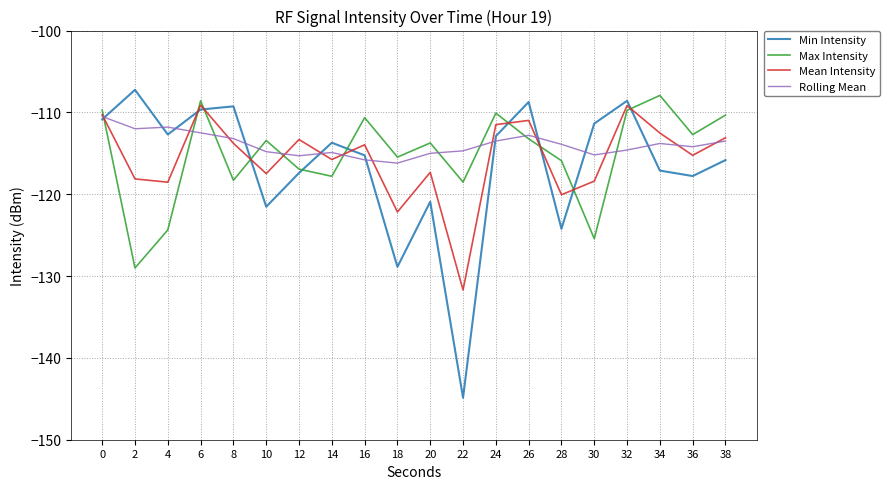

Which series changed the most between 0 and 10?

Min Intensity